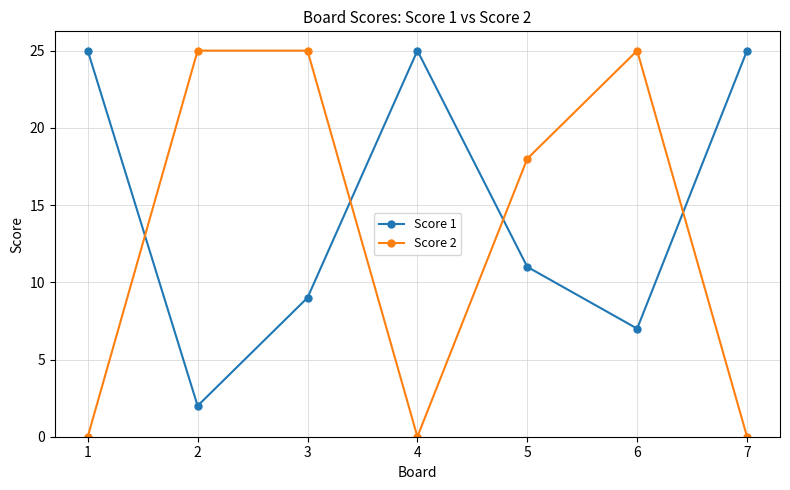

Is this an area chart (filled region under the line)?

No